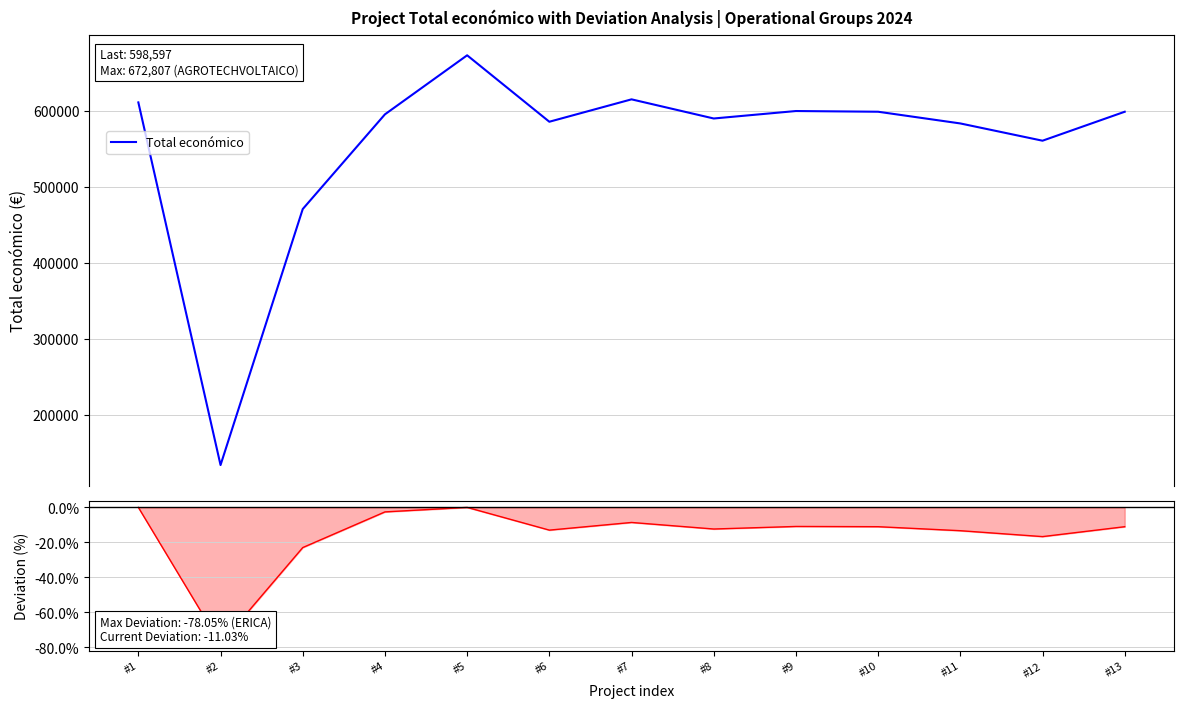

True or false: Deviation from running max (%) has a value of -3.2 at #13.

False